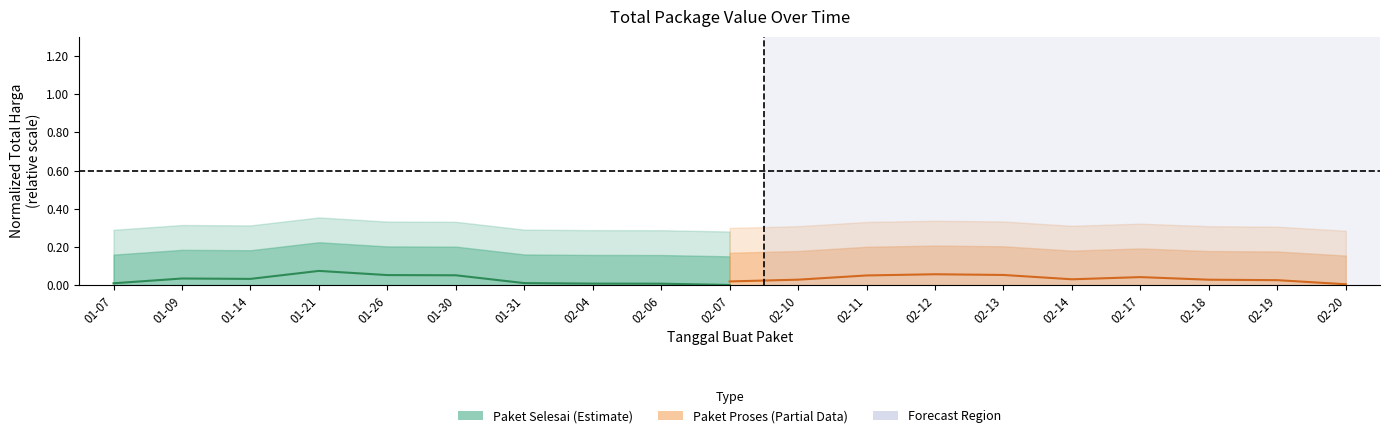

Count the number of categories in the chart.

10